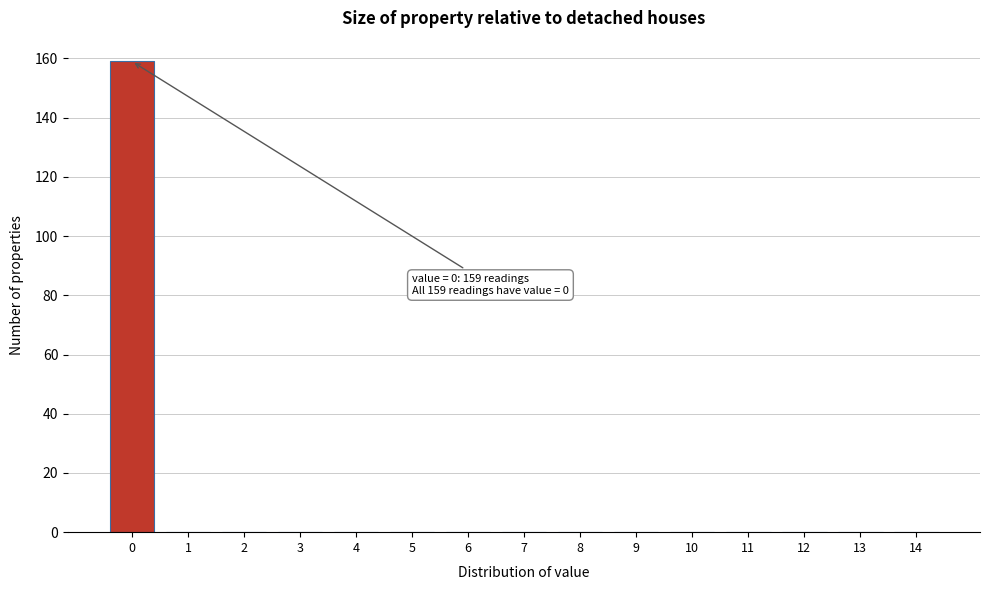

Reading left to right, transcribe all the data shown in this chart.

0=159	1=0	2=0	3=0	4=0	5=0	6=0	7=0	8=0	9=0	10=0	11=0	12=0	13=0	14=0